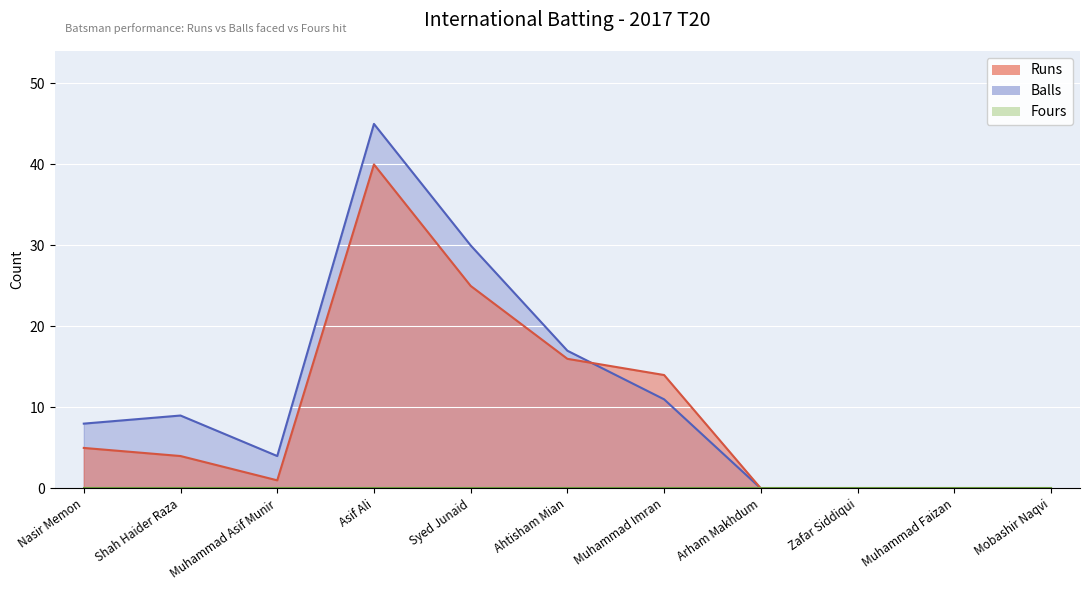

At which label does Runs reach its peak?

Asif Ali